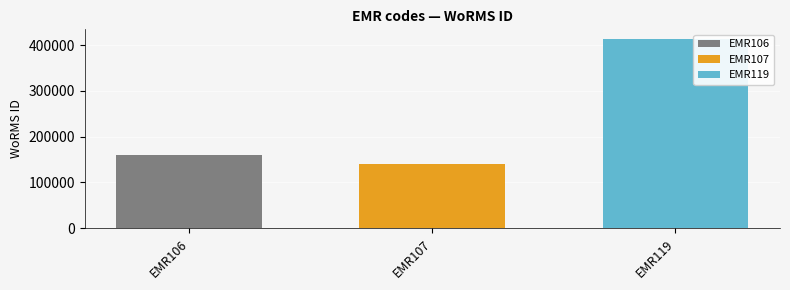

What is the lowest value of the EMR106 series?

160539